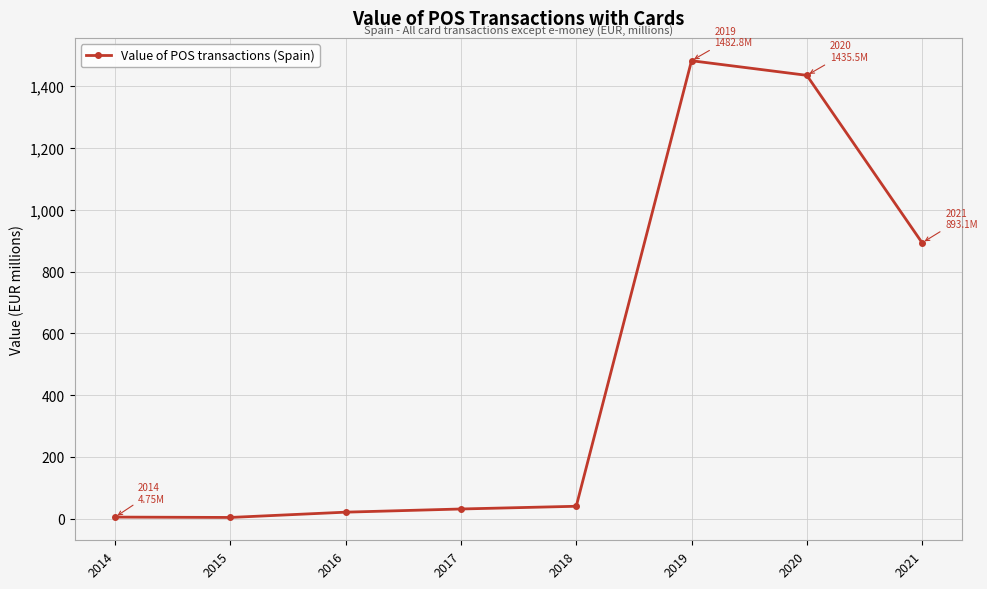

What is the value of the 5th point from the left?

39.8